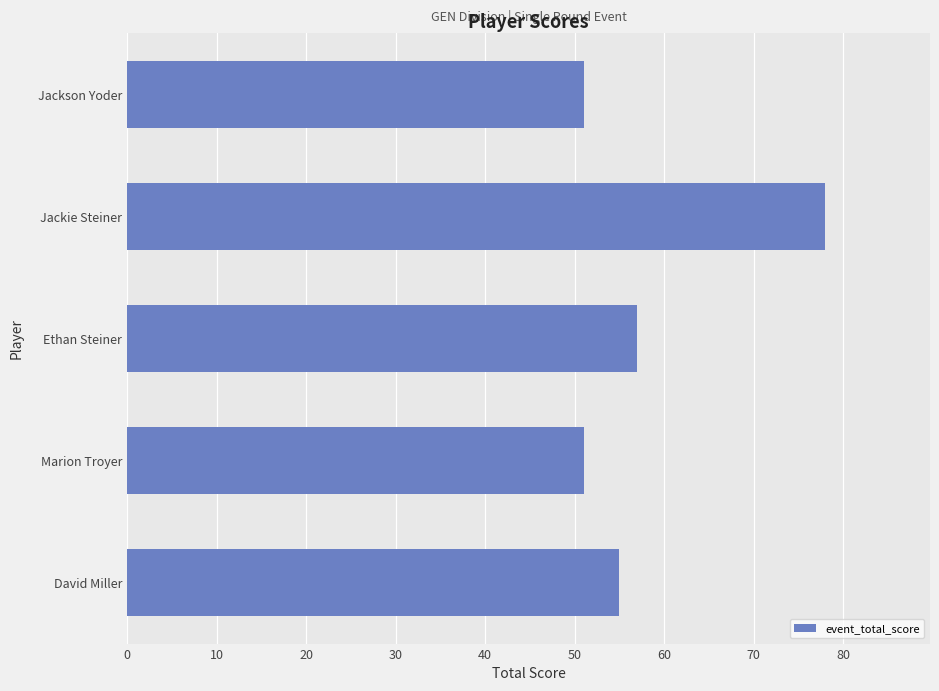

What is the minimum value shown in the chart?

51